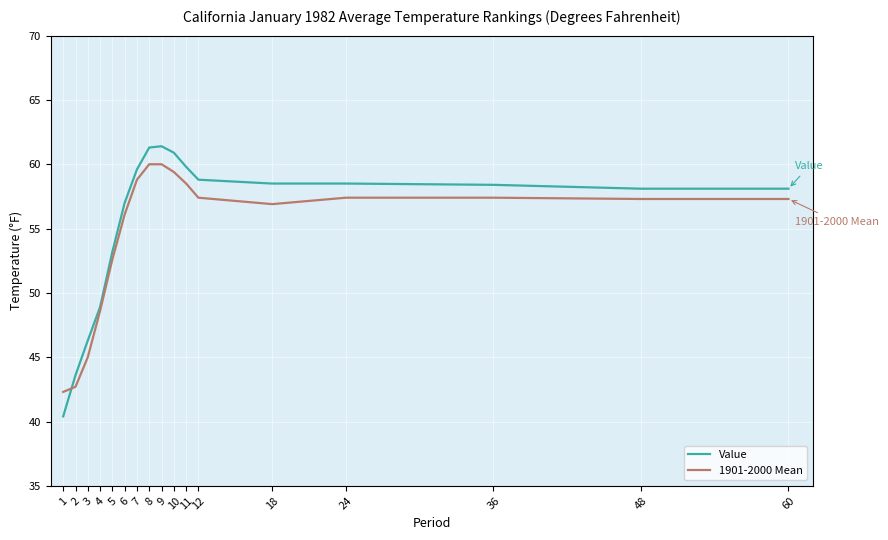

Which label corresponds to the smallest value in the chart?

1